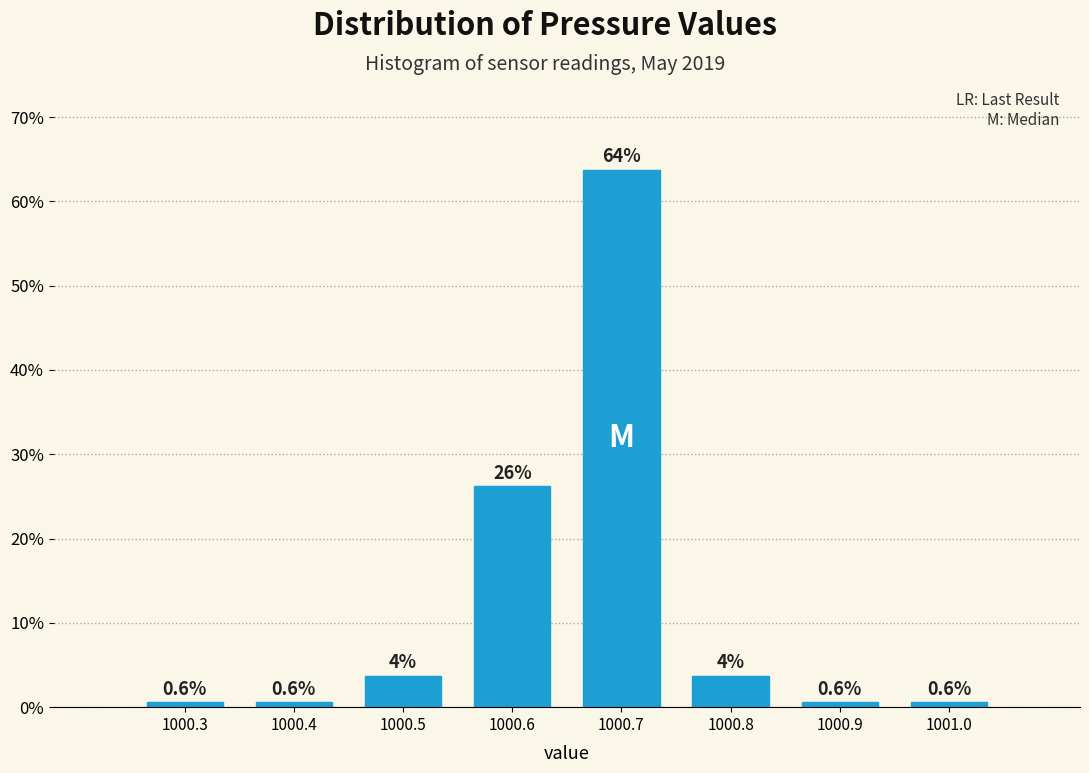

Over which range of the x-axis is the bar tallest?

1000.65 to 1000.75